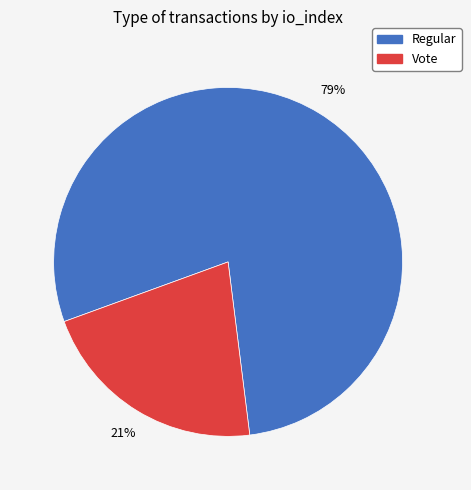

What is the ratio of the value at Vote to the value at Regular?

0.3